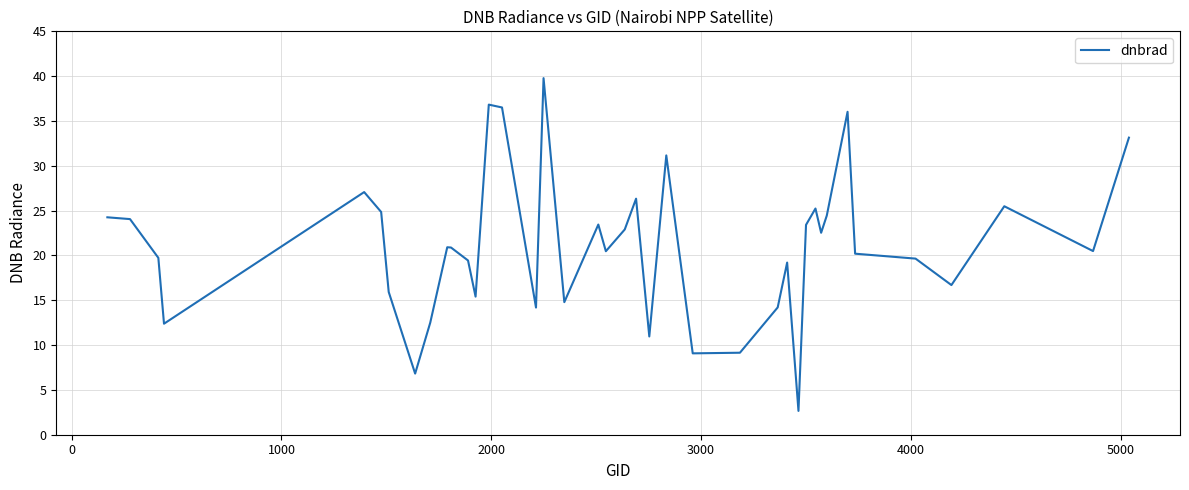

What is the difference between the maximum and minimum values?

37.1